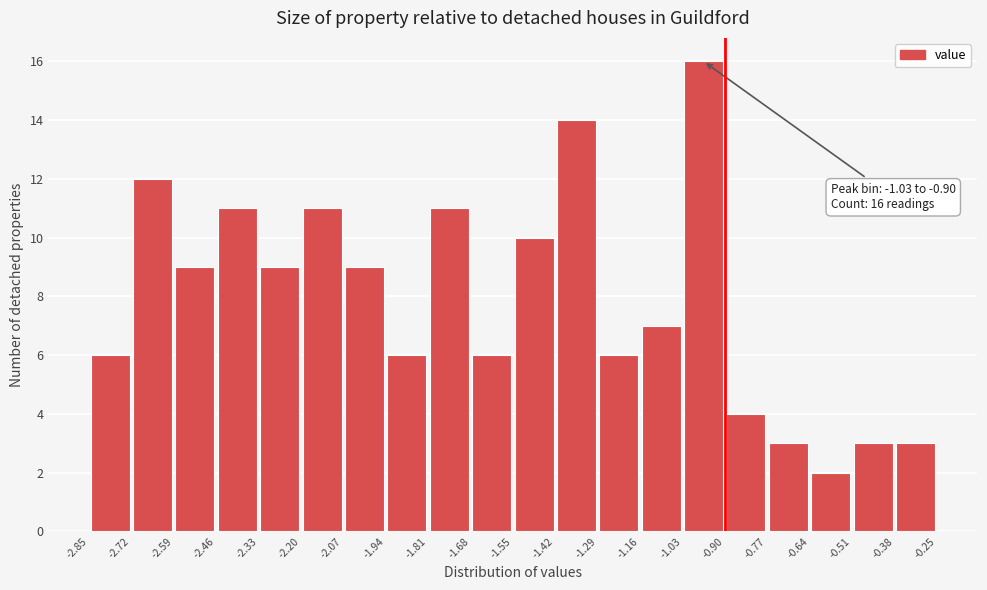

Over which range of the x-axis is the bar tallest?

-1.03 to -0.90